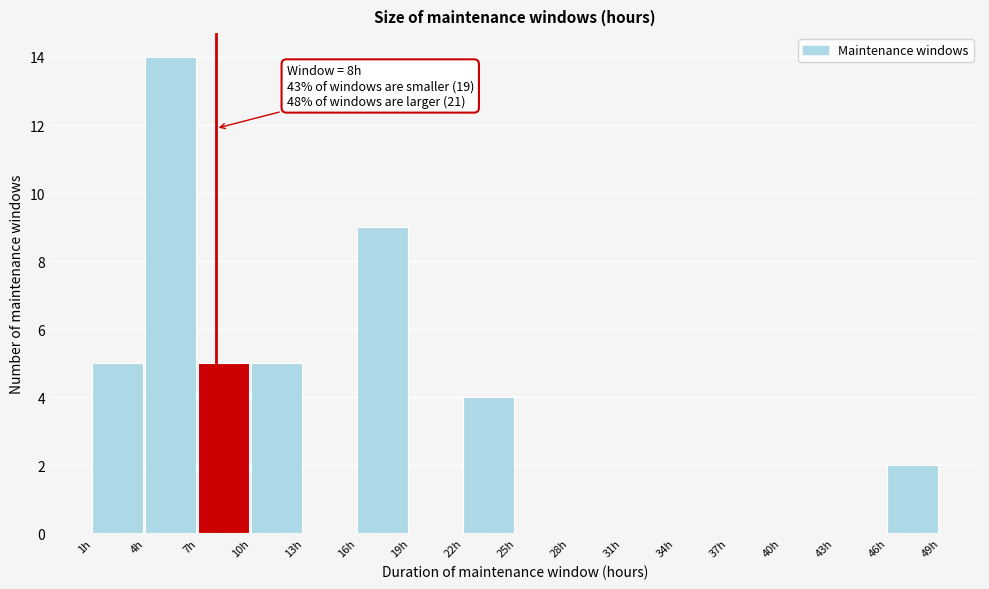

Over which range of the x-axis is the bar tallest?

4 to 7